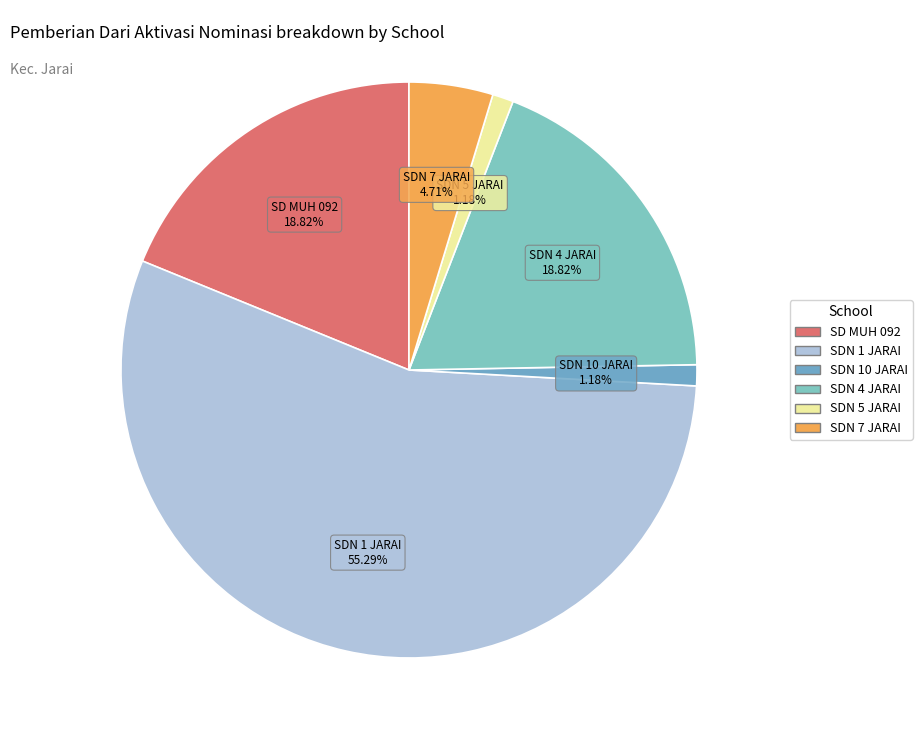

Which category has the biggest portion of the pie?

SDN 1 JARAI